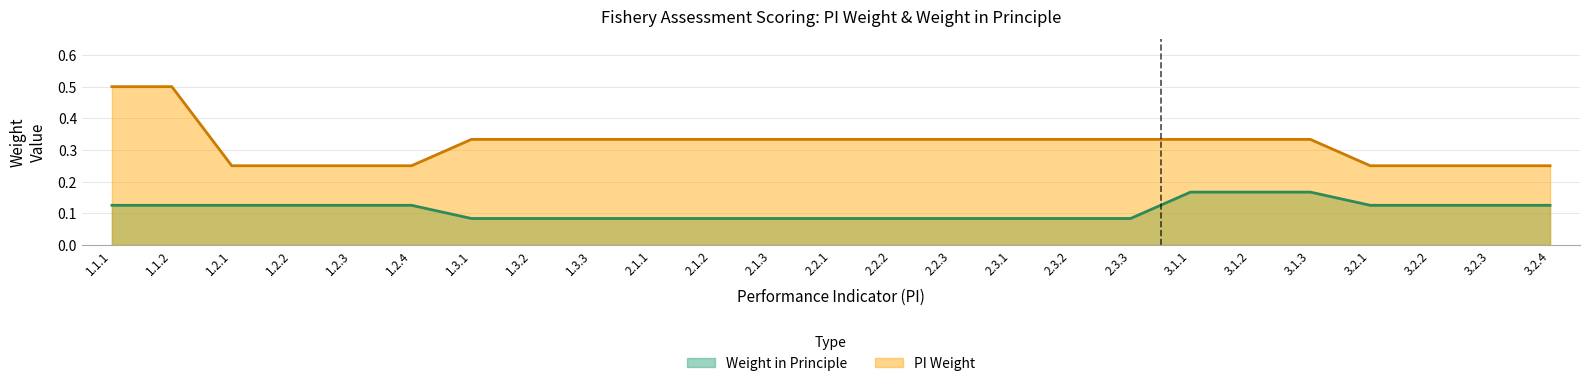

Which label corresponds to the smallest value in the chart?

1.3.1